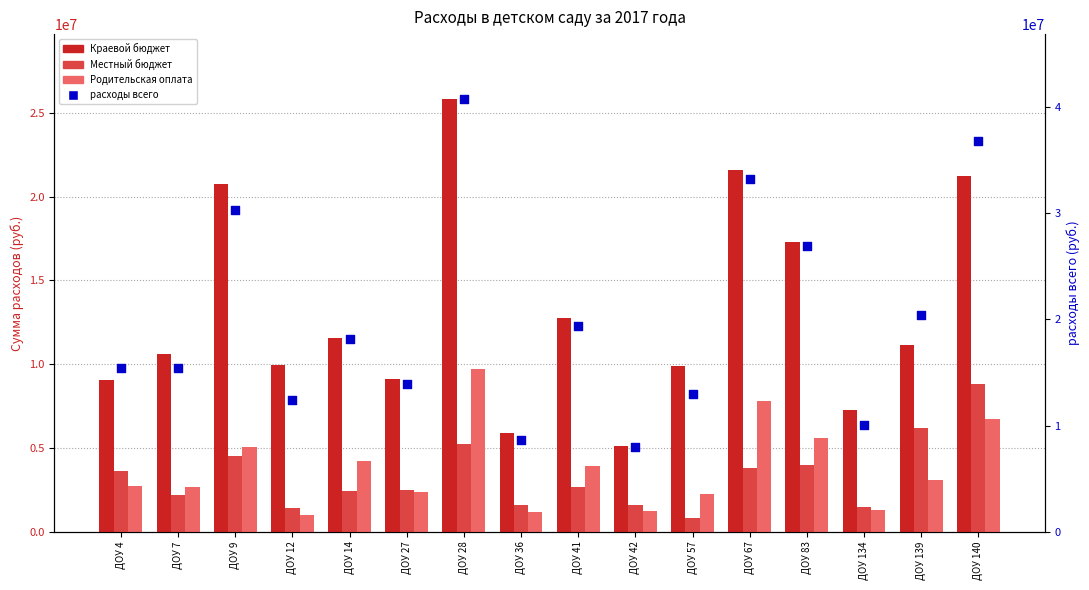

At which category is the sum across all series the highest?

ДОУ 28